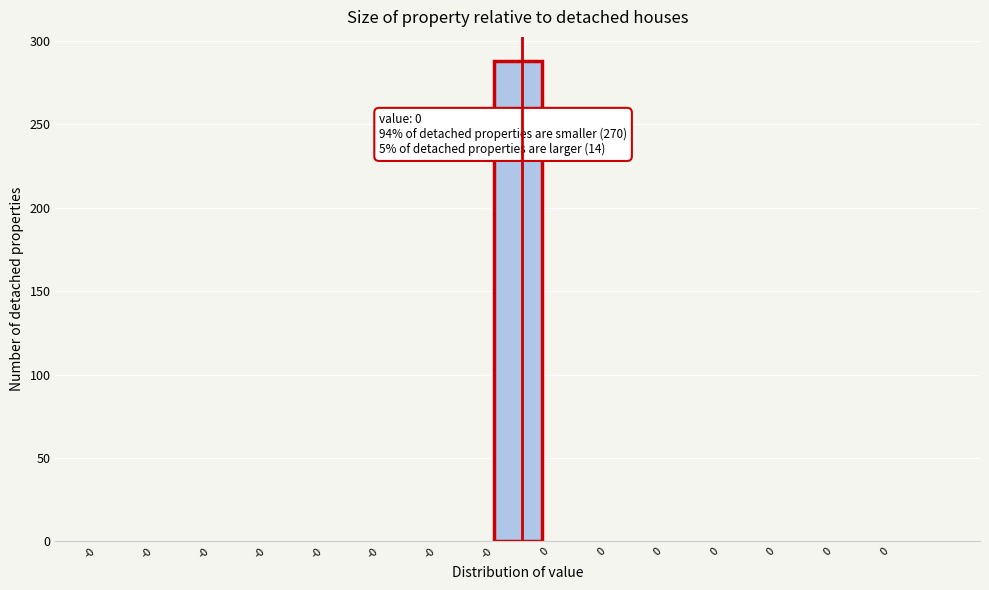

How many categories are shown in the chart?

15